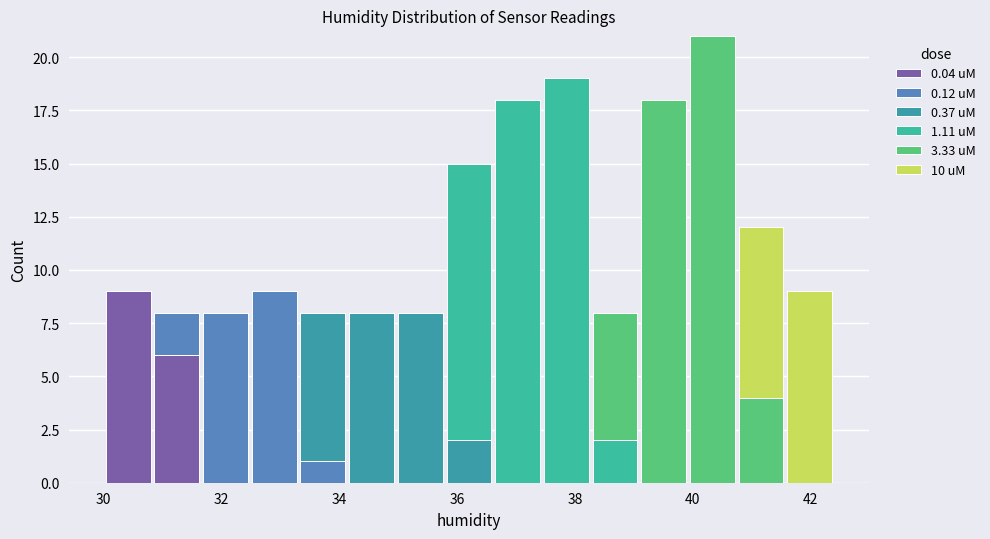

What is the total height of the stacked bar covering 33.4 to 34.2 on the x-axis? Neither the bar edges nor the heights are printed on the chart, so give them approximately, as read against the axes.

8